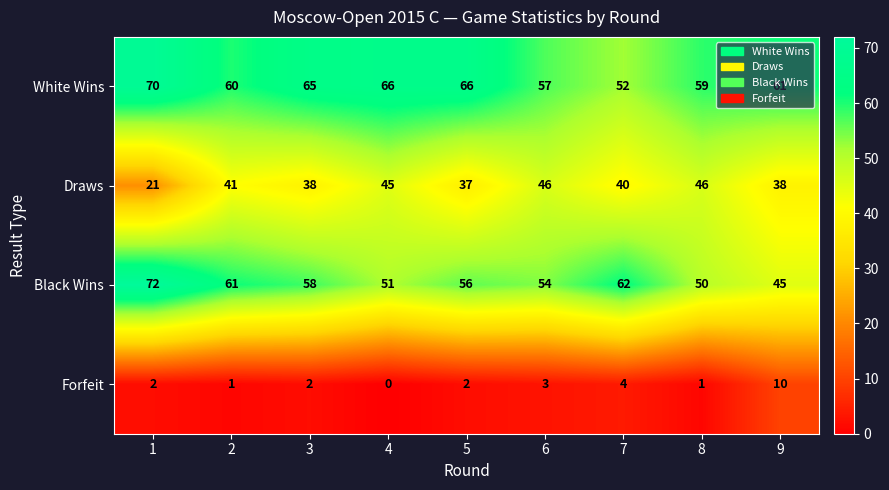

How many data points in Black Wins are less than 56?

4